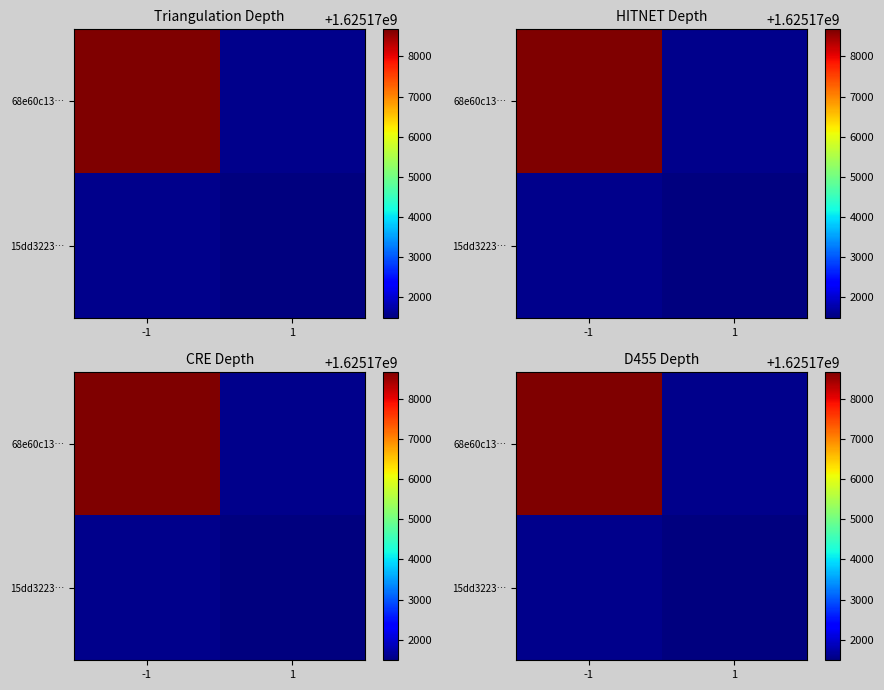

True or false: 15dd3223… has a value of 1625171489 at 1.

True